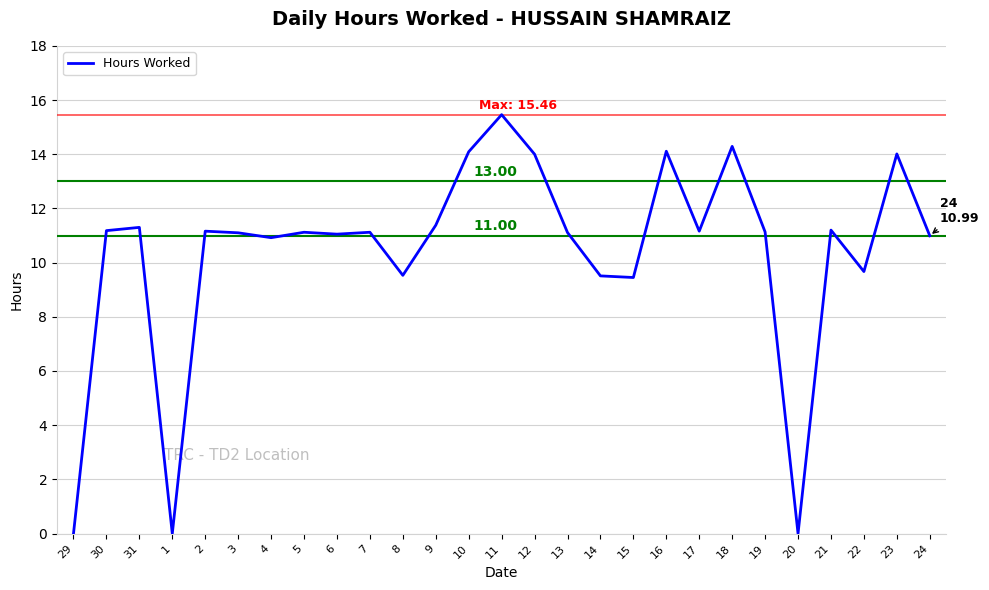

What is the difference between the values at 17 and 29?

11.2